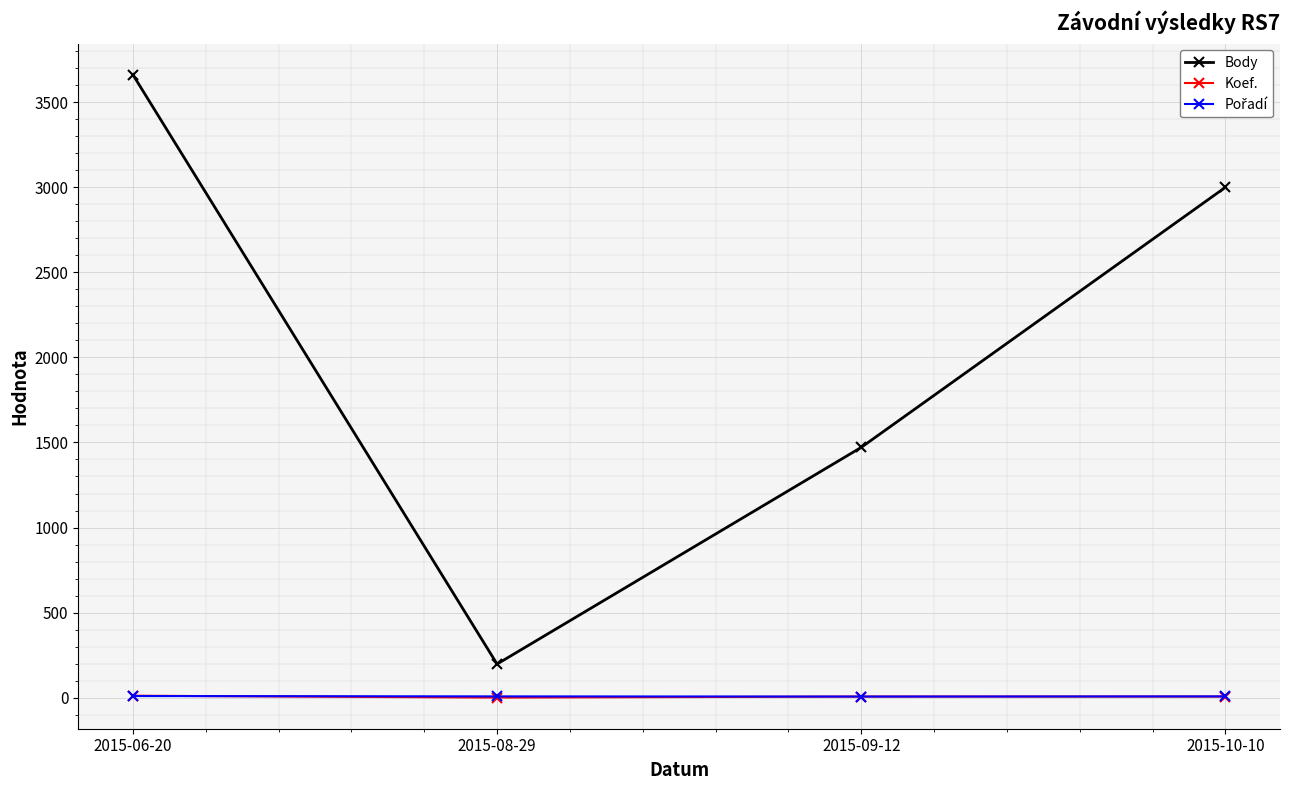

Where is Body nearest to the value 1929?

2015-09-12